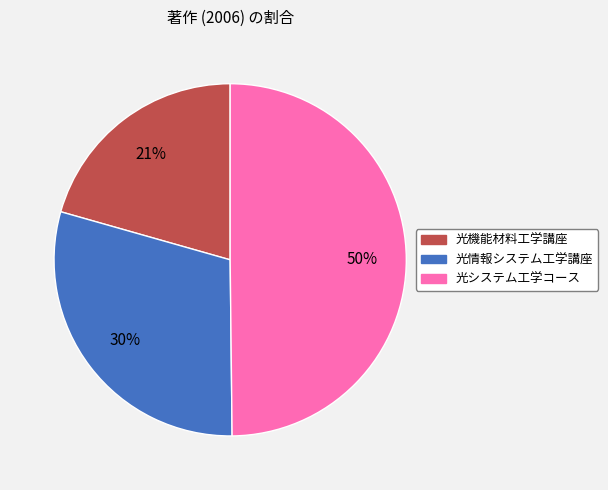

The 光機能材料工学講座 slice represents 29% of the pie. True or false?

False